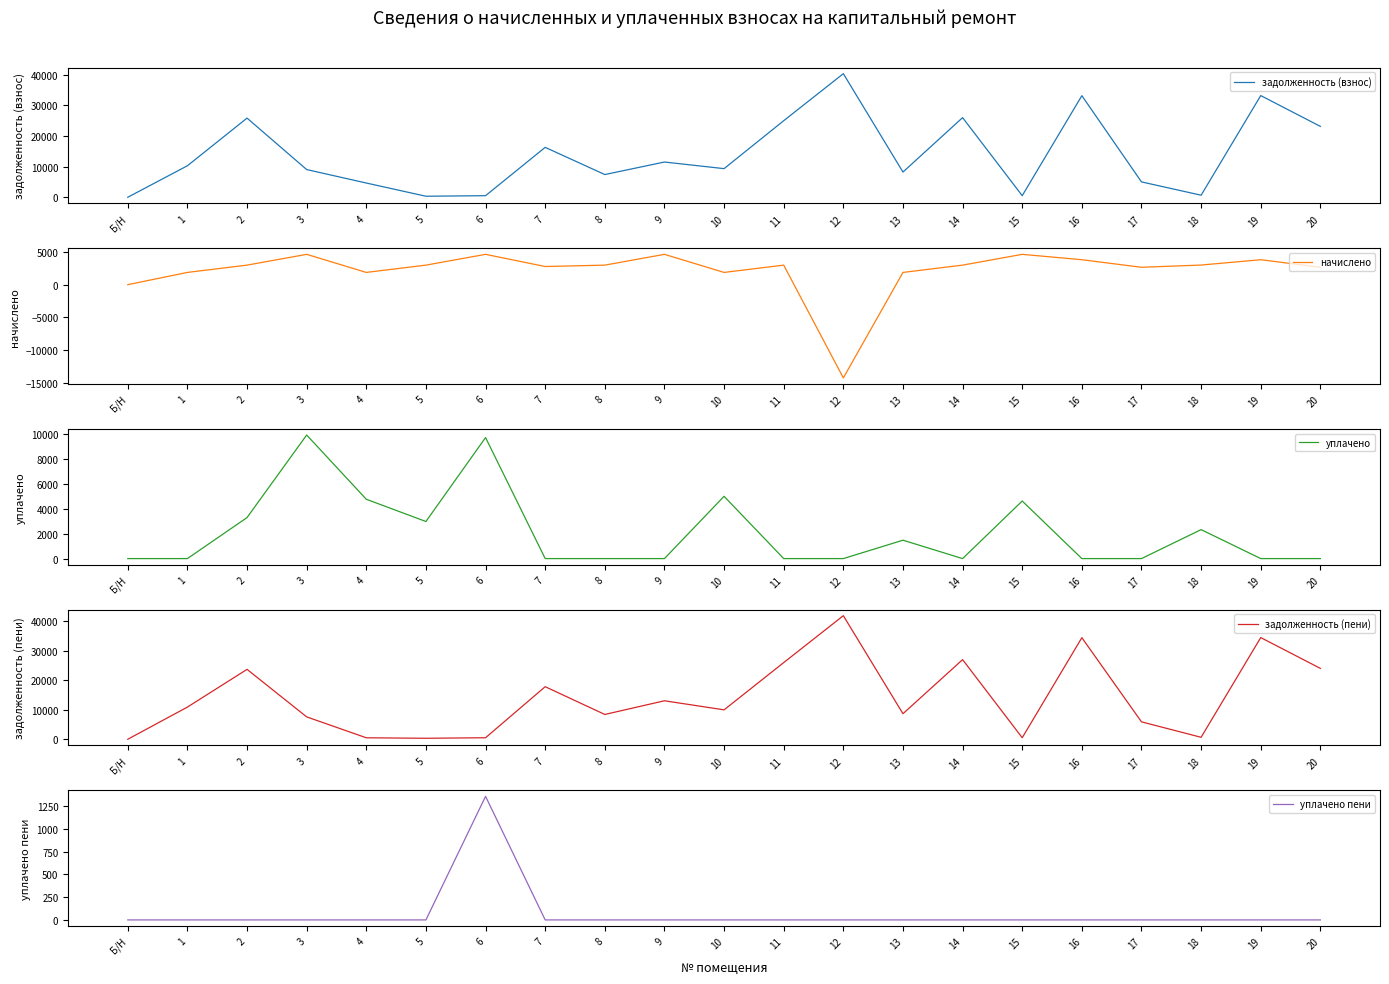

What are all the series names shown in the legend?

задолженность (взнос), начислено, уплачено, задолженность (пени), уплачено пени